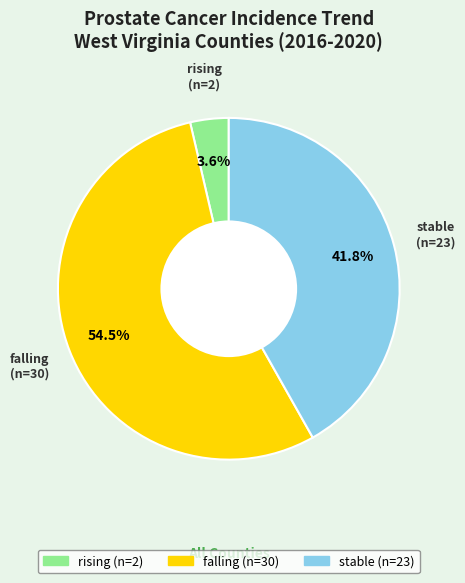

Which category has the smallest portion of the pie?

rising